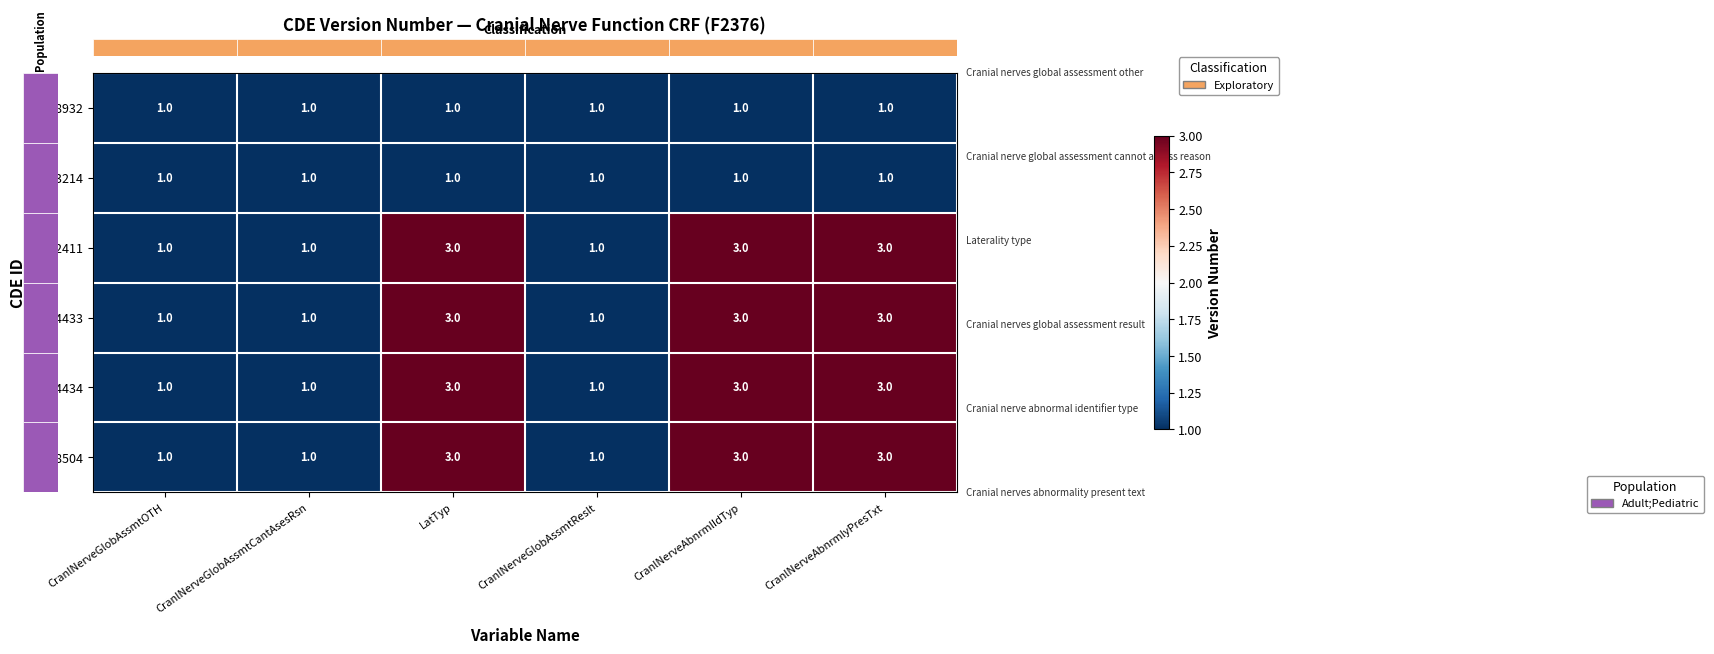

What is the maximum value for C02411?

3